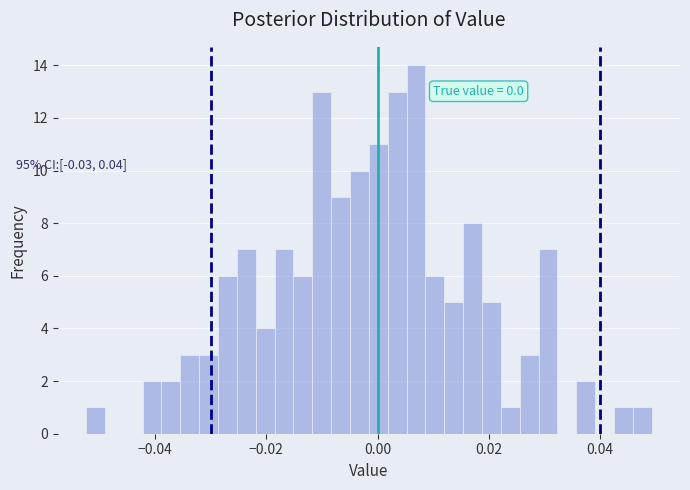

Read against the x-axis, roughly where is the centre of the tallest bar?

0.006